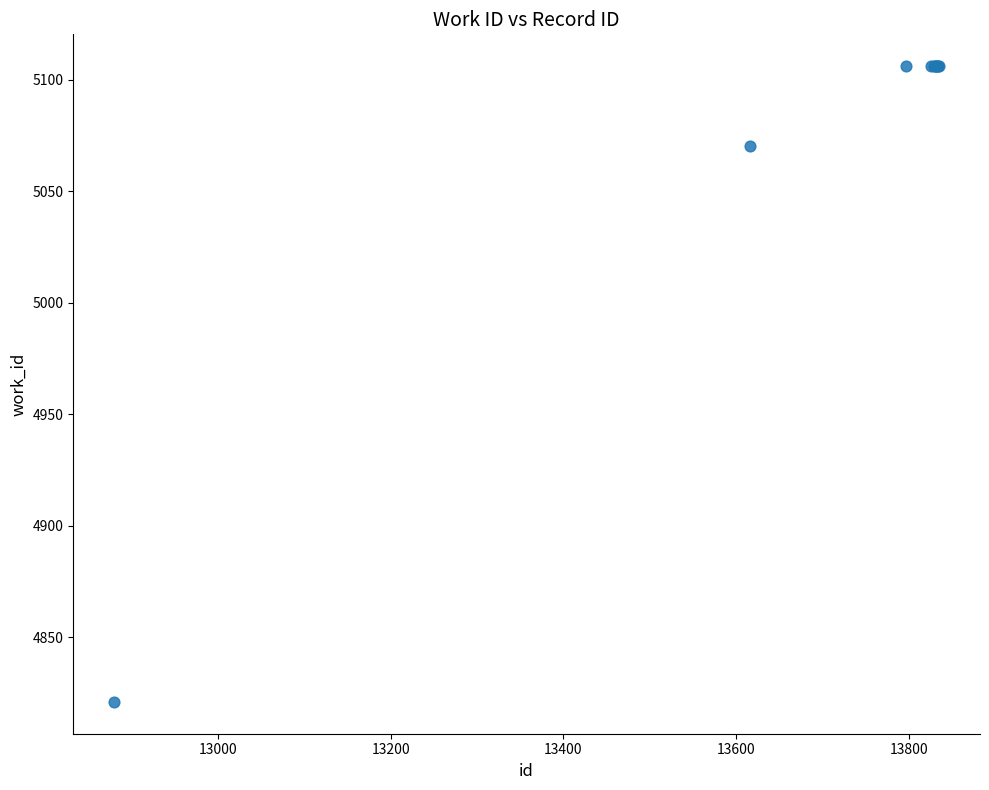

What Y value in the scatter plot is closest to 4963?

5070